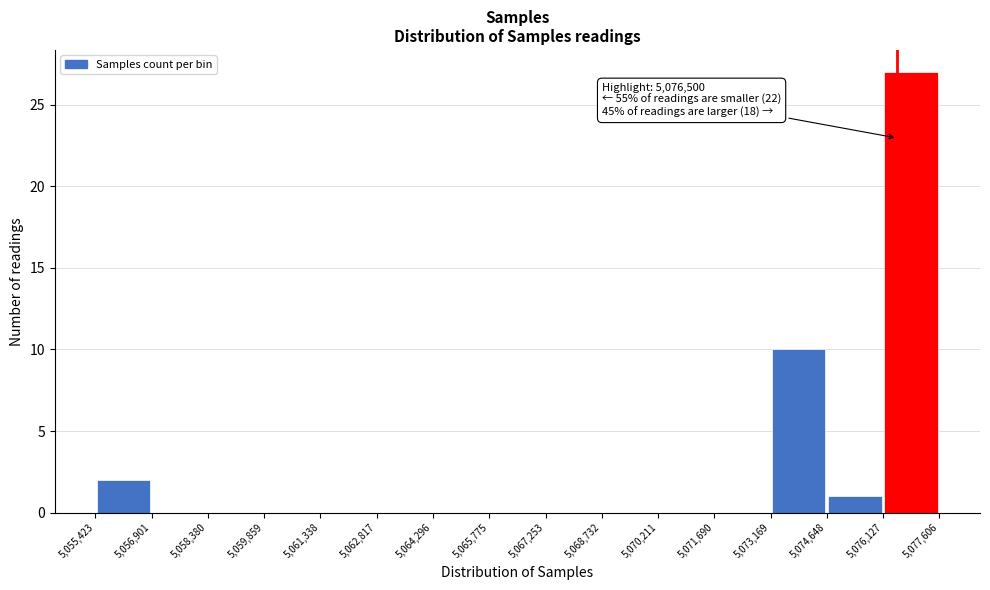

Which range on the x-axis has the tallest bar?

5,076,127 to 5,077,606